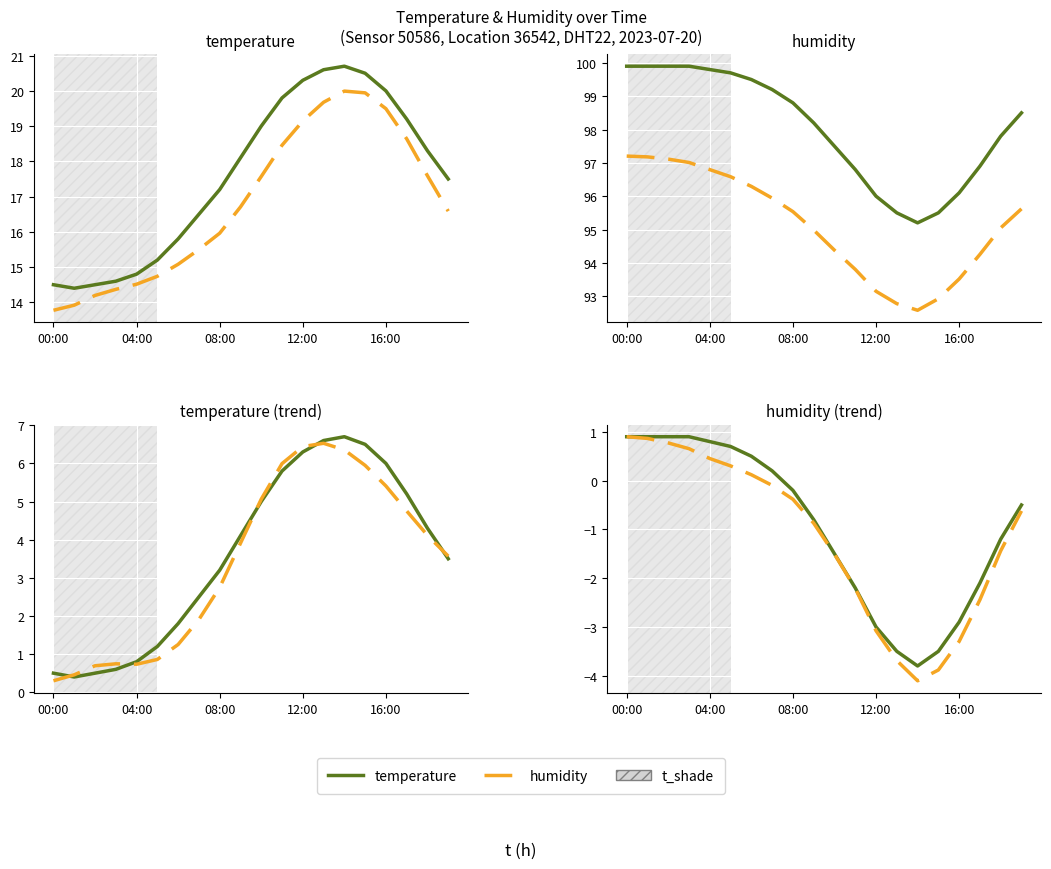

Is the value of temperature at 08:00 greater than the value of humidity at 13?

Yes